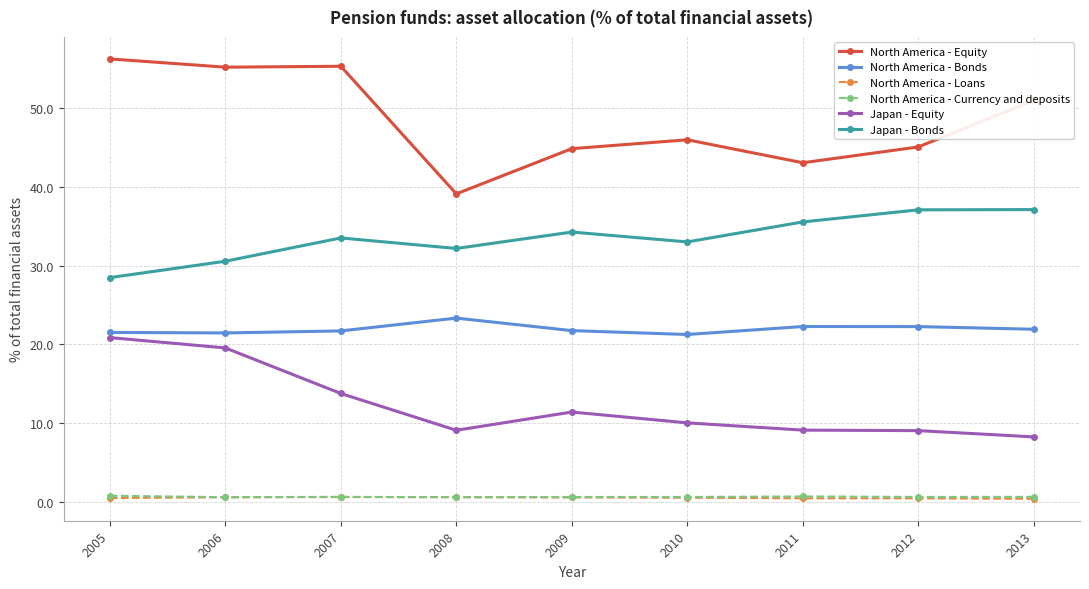

True or false: North America - Loans has a value of 0.6 at 2006.

True